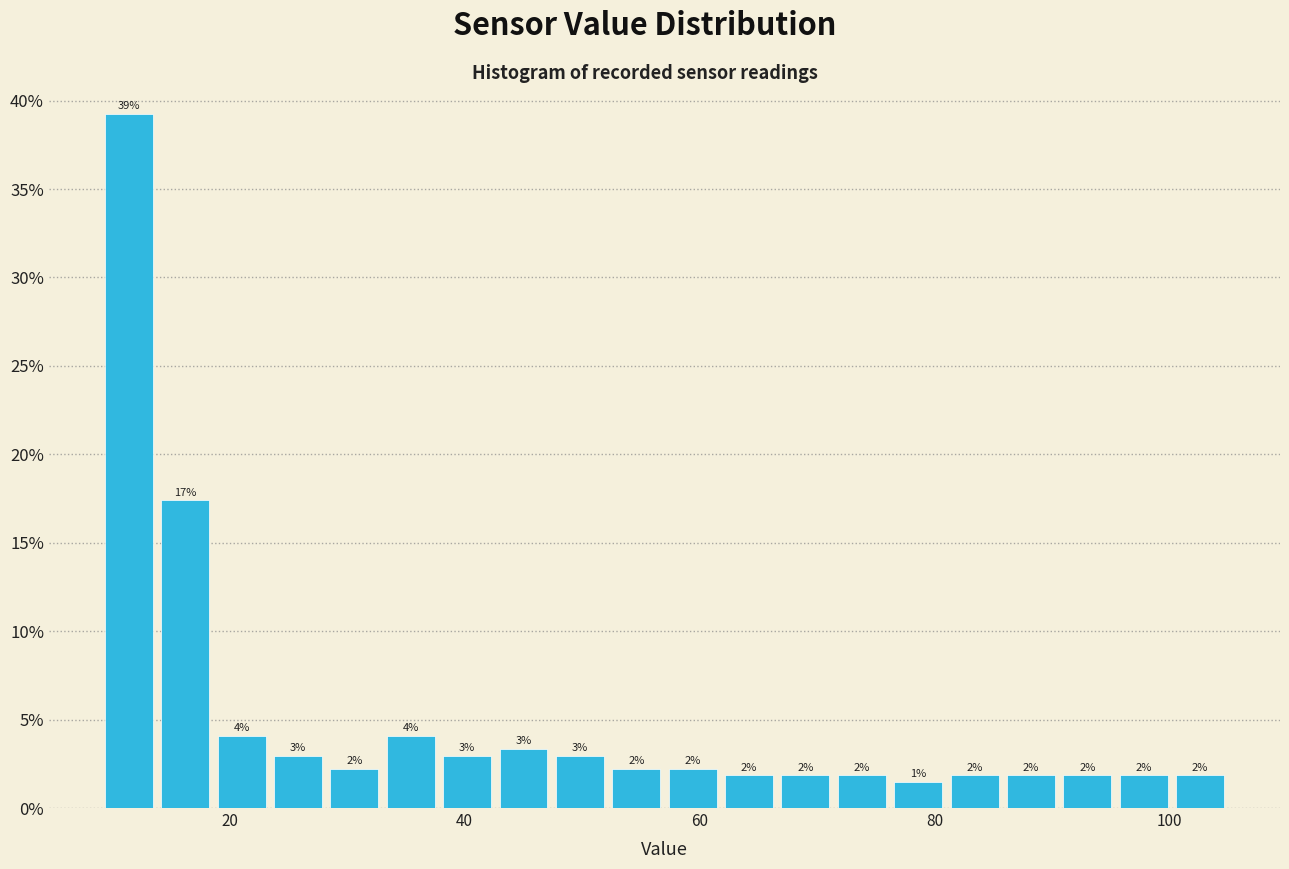

Read against the x-axis, roughly where is the centre of the tallest bar?

12